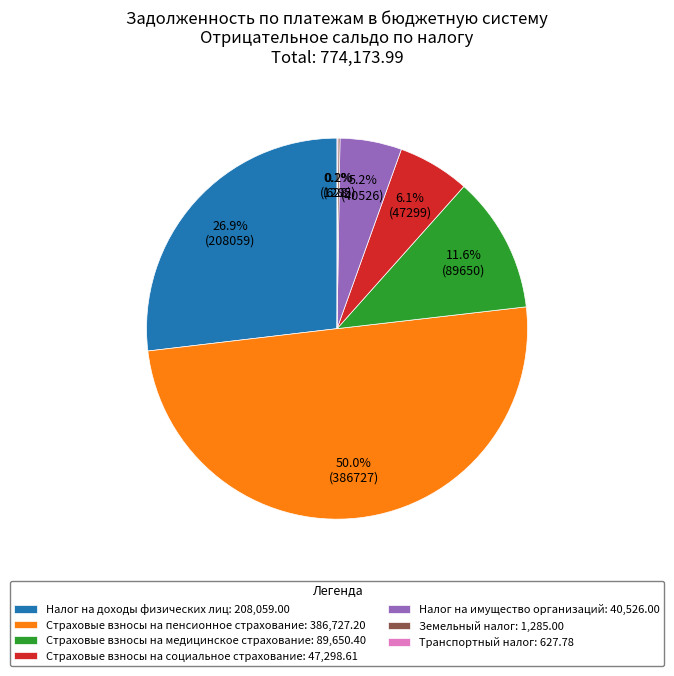

Between Страховые взносы на пенсионное страхование: 386,727.20 and Налог на имущество организаций: 40,526.00, which is larger?

Страховые взносы на пенсионное страхование: 386,727.20